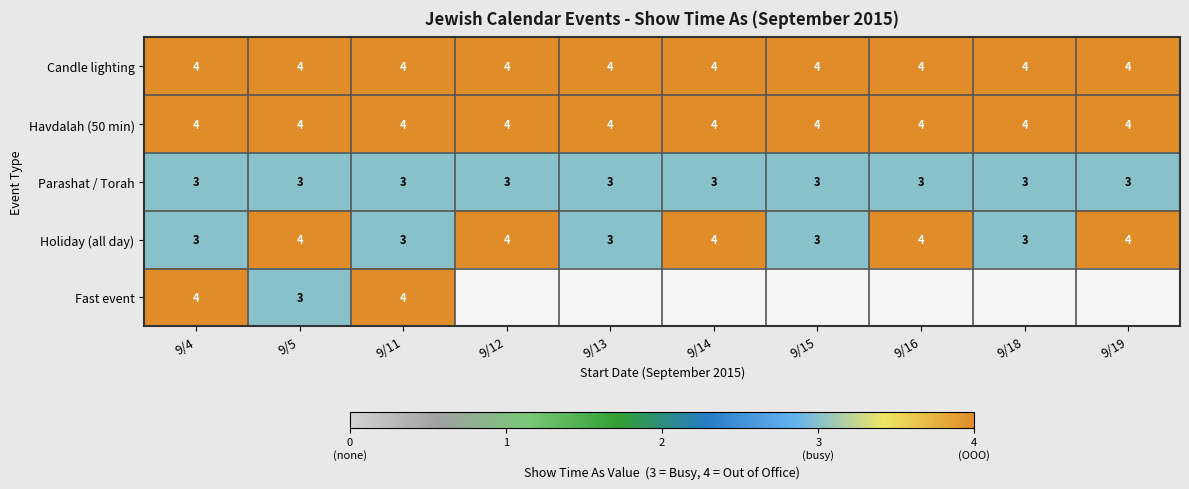

Is it true that Parashat / Torah equals 1 at 9/5?

False